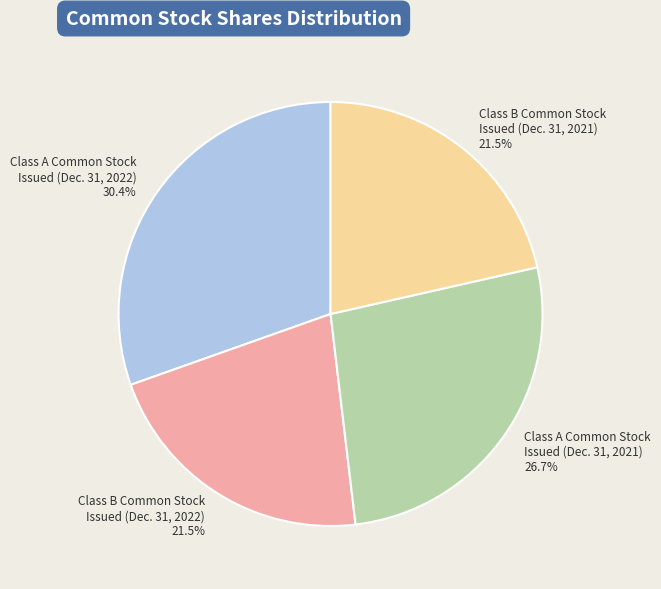

Is Class B Common Stock Issued (Dec. 31, 2022) 21.5% the majority of the pie?

No